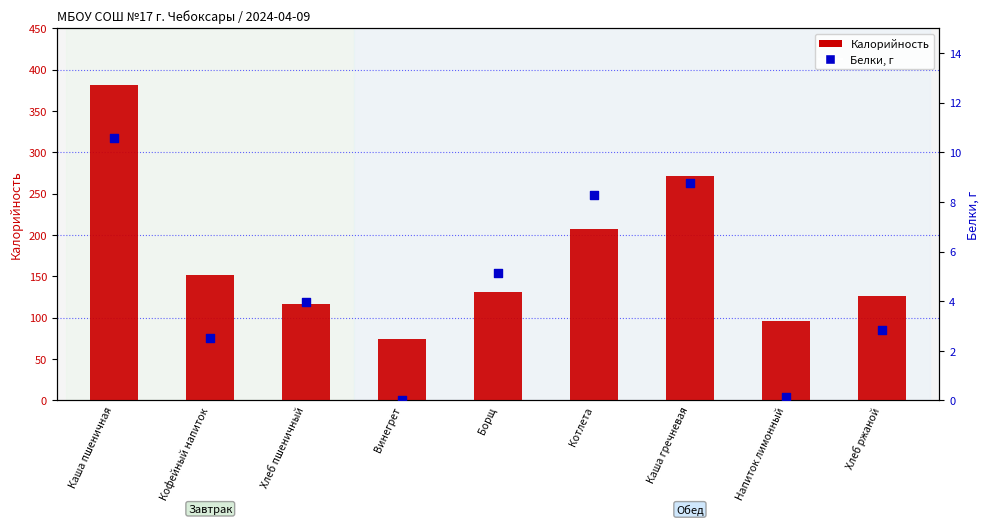

Which series has the widest spread of Y values?

Калорийность